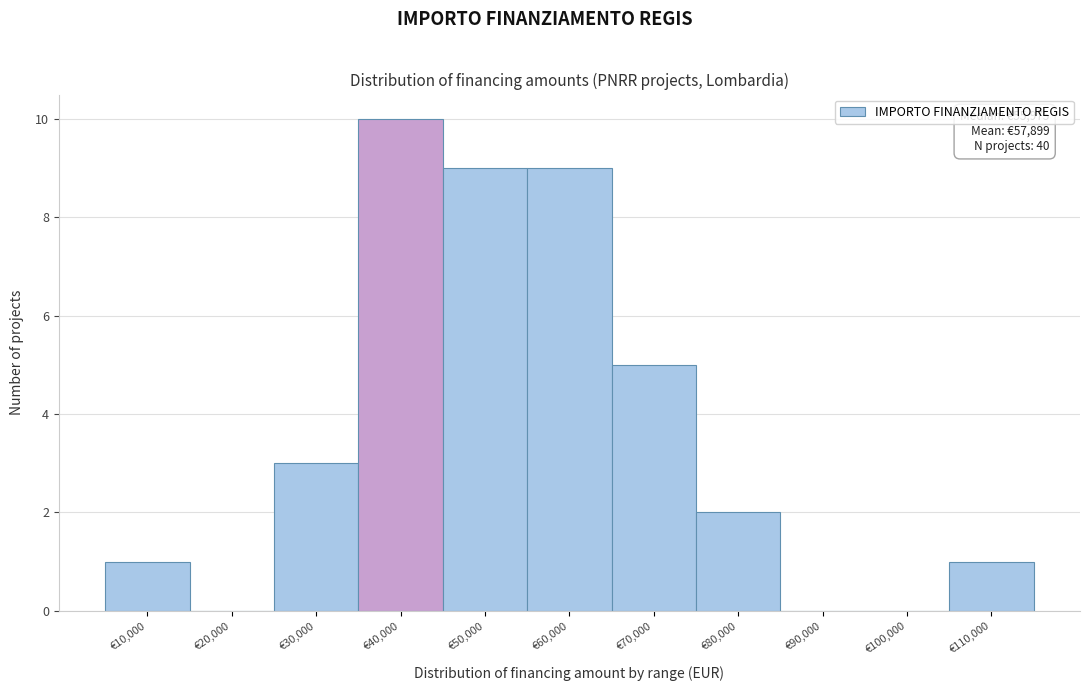

Reading left to right, what are all the values shown in this chart?

€10,000=1	€20,000=0	€30,000=3	€40,000=10	€50,000=9	€60,000=9	€70,000=5	€80,000=2	€90,000=0	€100,000=0	€110,000=1